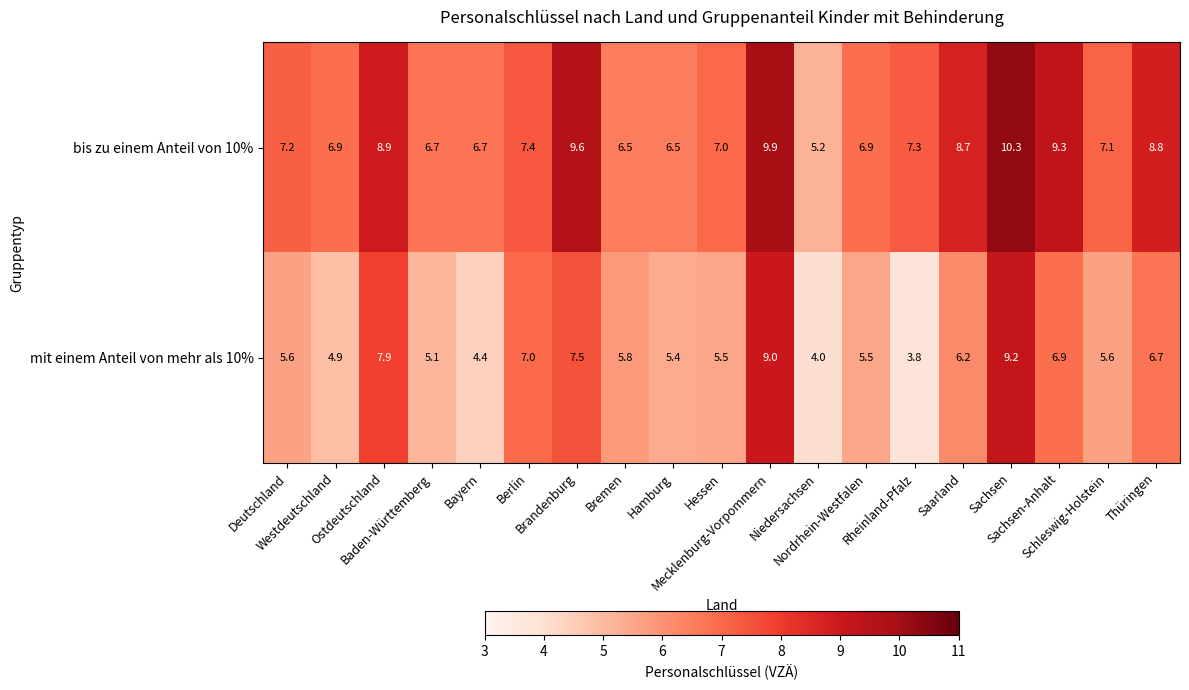

Rank the series at Mecklenburg-Vorpommern from highest to lowest value.

bis zu einem Anteil von 10%, mit einem Anteil von mehr als 10%